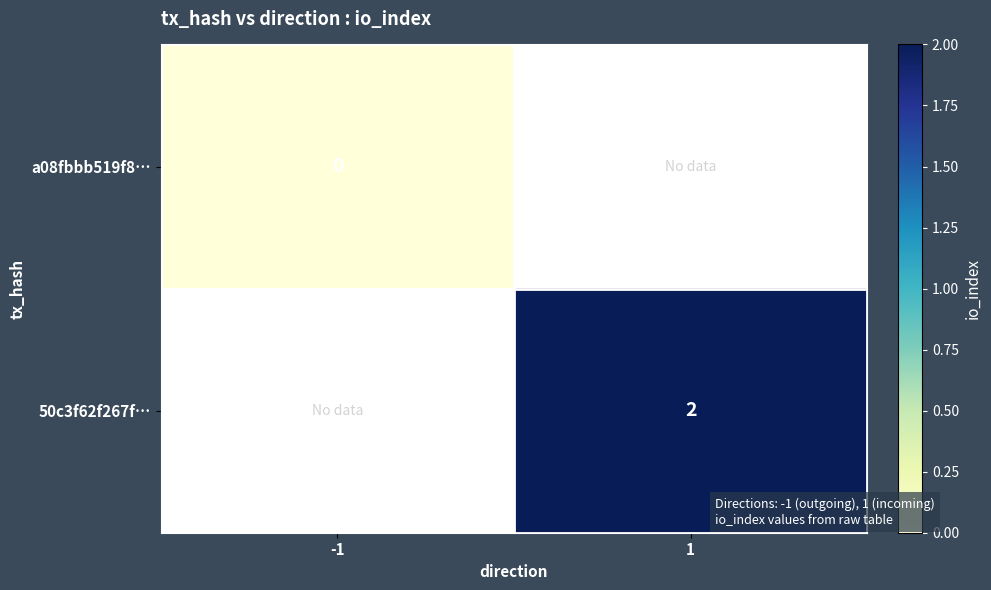

Is the value of 50c3f62f267f… at 1 greater than the value of a08fbbb519f8… at -1?

Yes